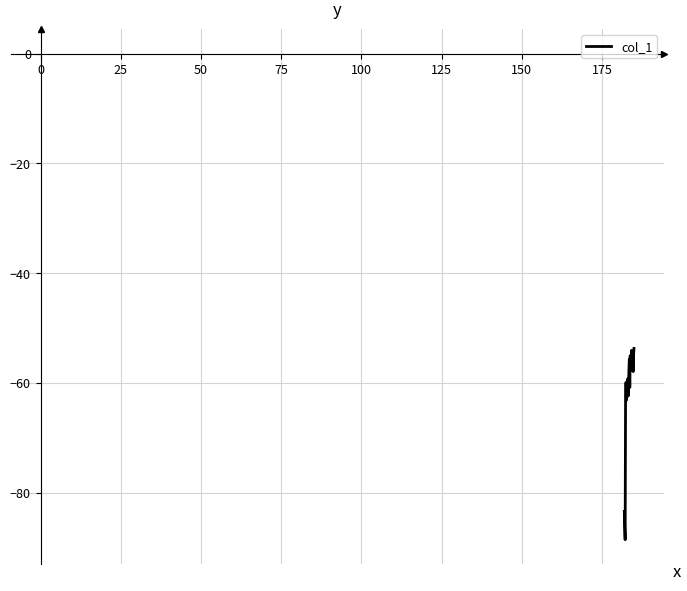

What is the smallest value displayed?

-88.6